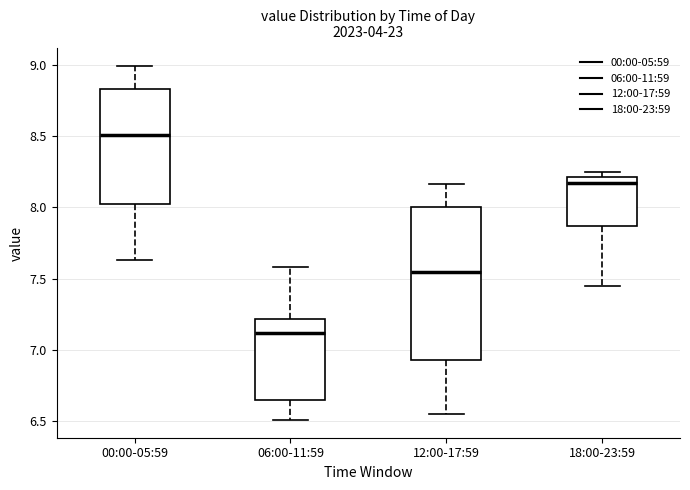

Reading left to right, transcribe this box plot: for each box, give where its median line is, the range the box spans, and where its two whiskers end, as read against the y-axis. The values are not printed on the chart, so give them approximately, as read against the axis.

00:00-05:59: median 8.50, box 8.00 to 8.85, whiskers 7.65 to 9.00
06:00-11:59: median 7.10, box 6.65 to 7.20, whiskers 6.50 to 7.60
12:00-17:59: median 7.55, box 6.95 to 8.00, whiskers 6.55 to 8.15
18:00-23:59: median 8.15, box 7.85 to 8.20, whiskers 7.45 to 8.25